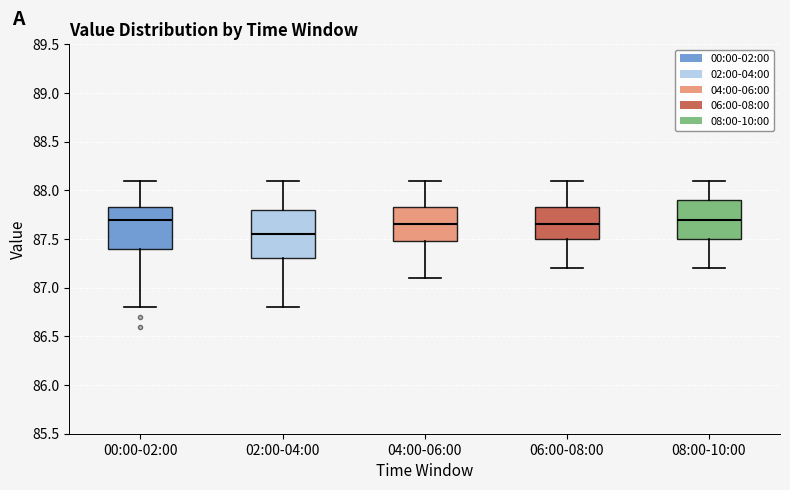

Which box is the tallest, from its lower edge to its upper edge?

02:00-04:00